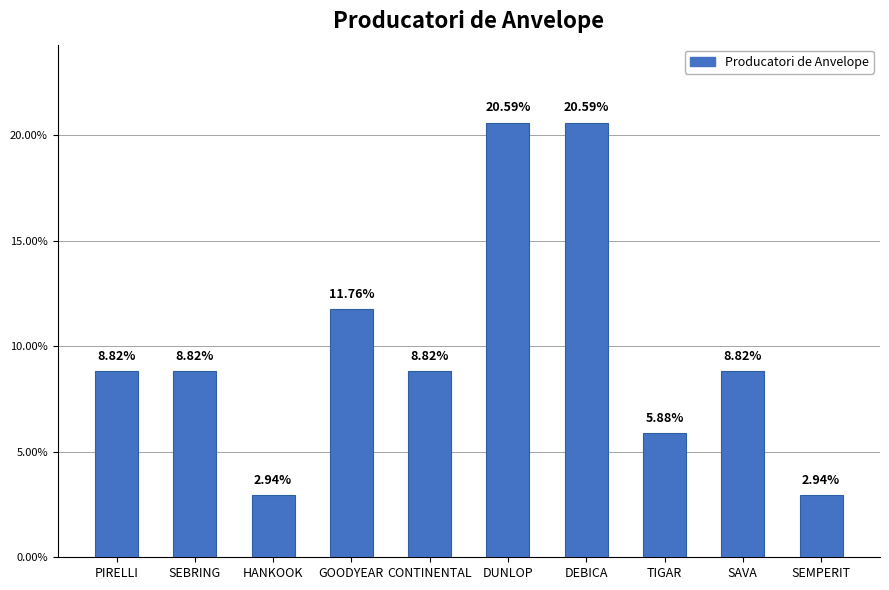

Where does the data first go above 8?

PIRELLI